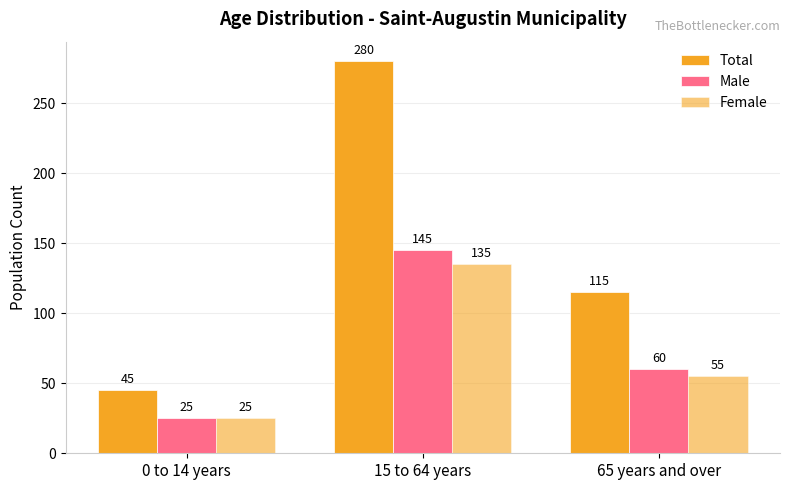

How many bars are there in each group?

3